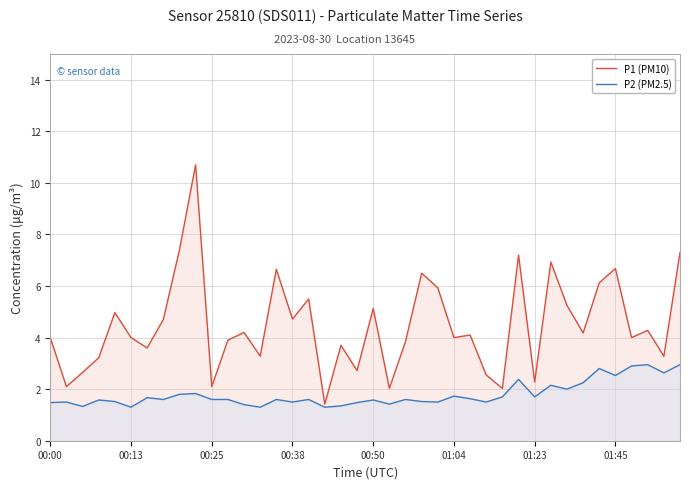

At 12, list the series in order from smallest to largest.

P2 (PM2.5), P1 (PM10)